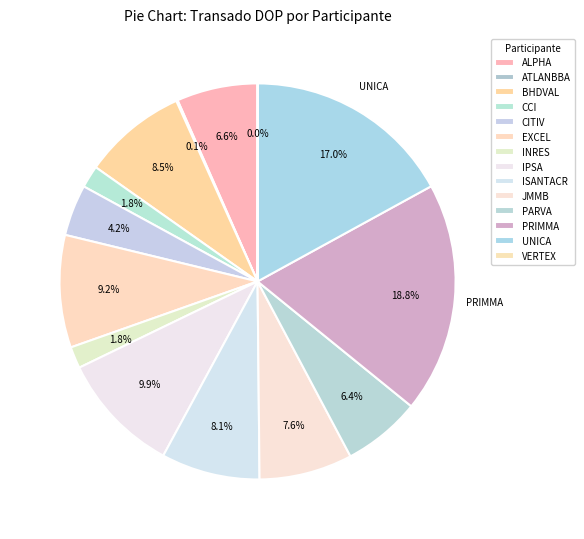

To the nearest percent, what is the difference between the largest and smallest slice percentages?

19%